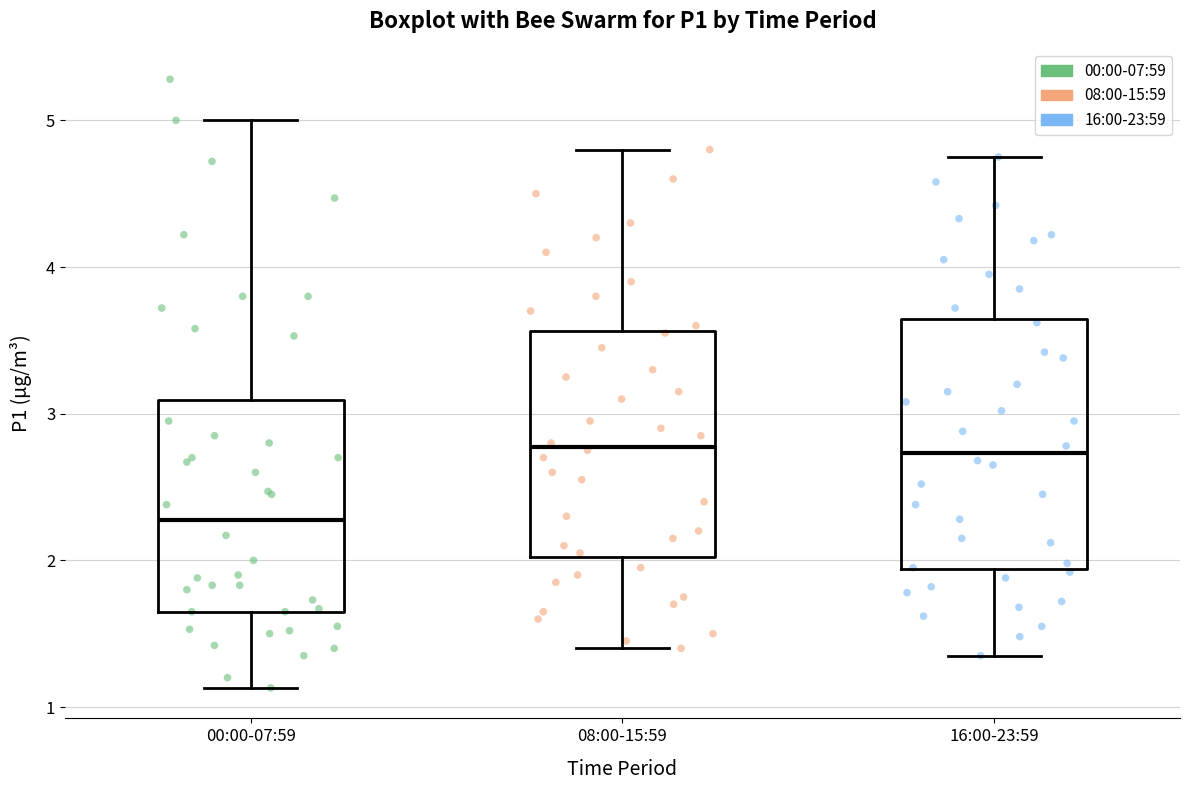

Where does the median line of the box for 16:00-23:59 sit on the y-axis? The values are not printed on the chart, so give them approximately, as read against the axis.

2.7